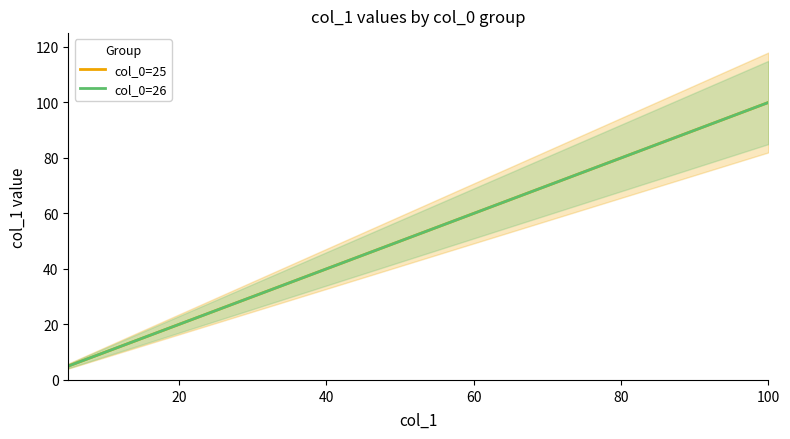

True or false: col_0=26 and col_0=25 intersect in this chart.

False